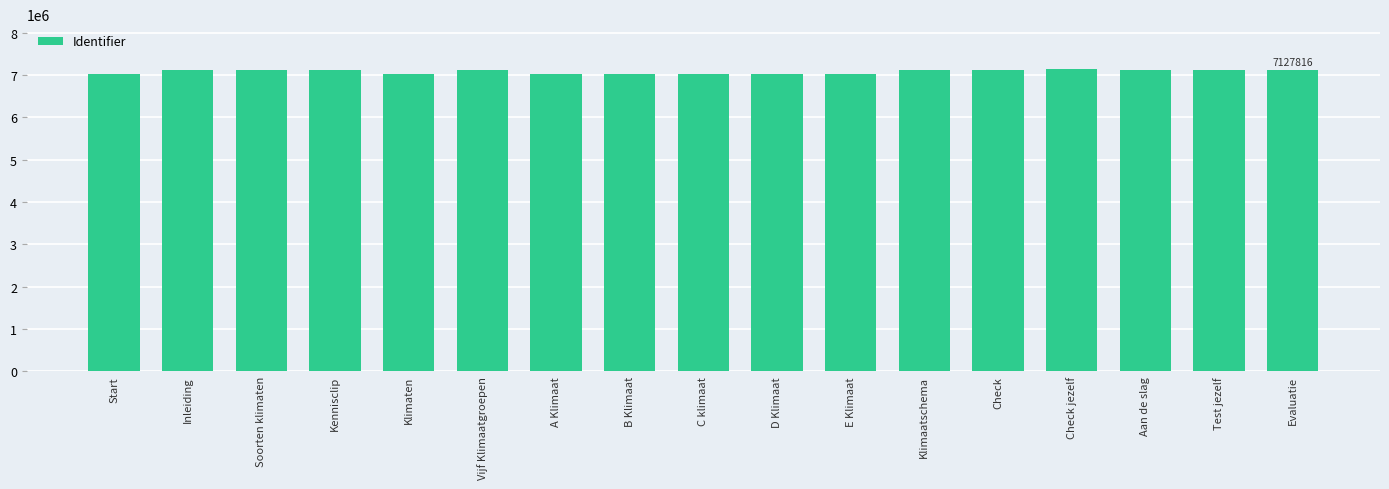

Approximately how many times larger is the value at Inleiding compared to Check?

1.0